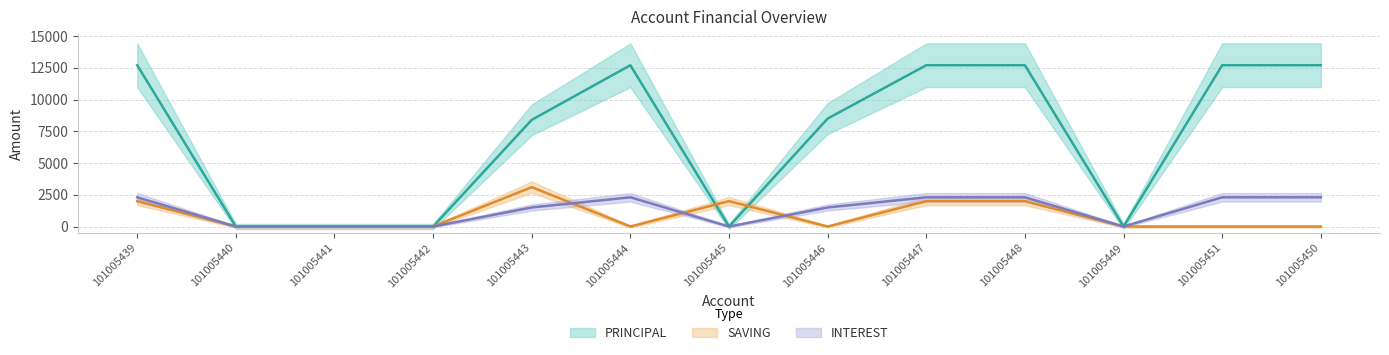

Does the chart have visible grid lines?

Yes